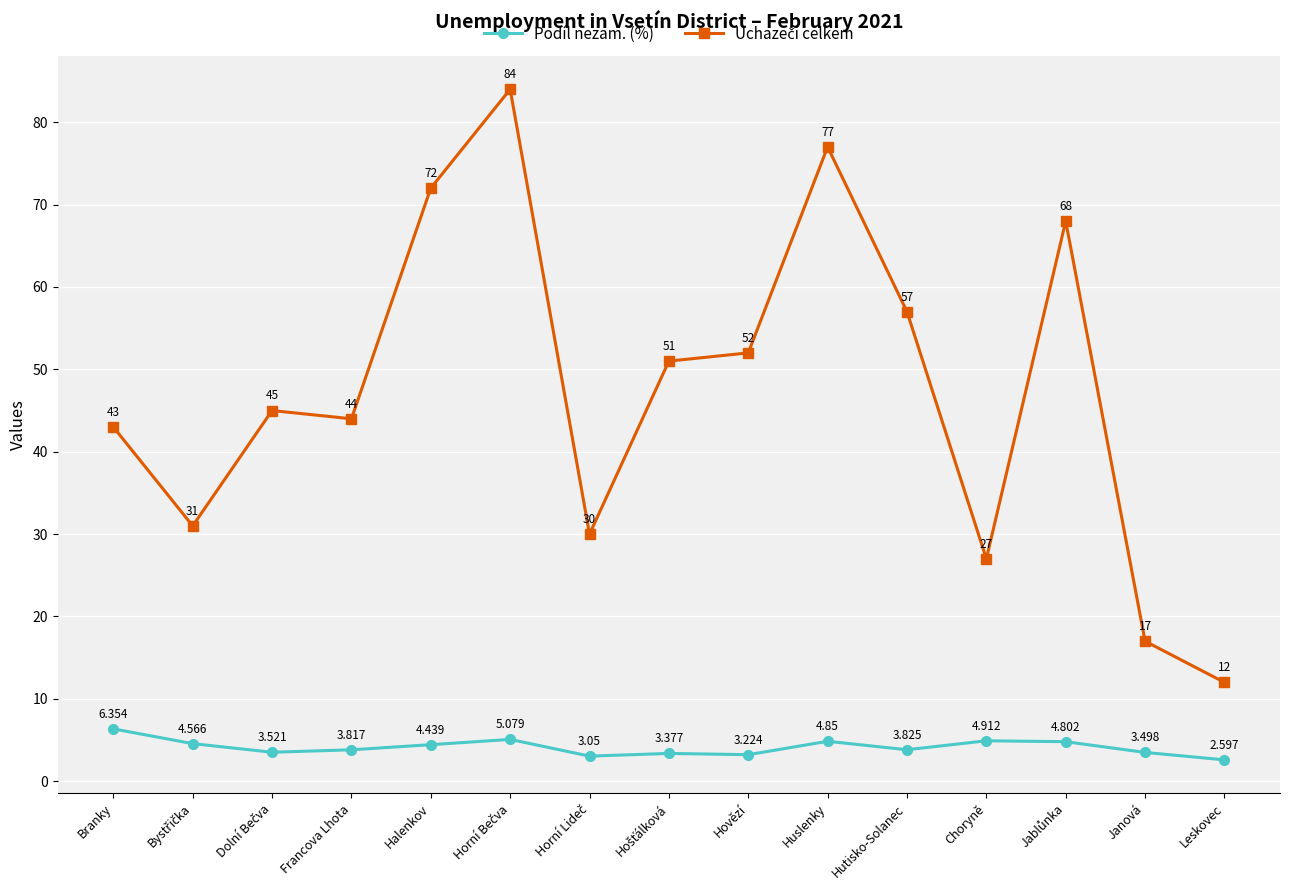

True or false: Podíl nezam. (%) has more than 1 interior local peaks.

True